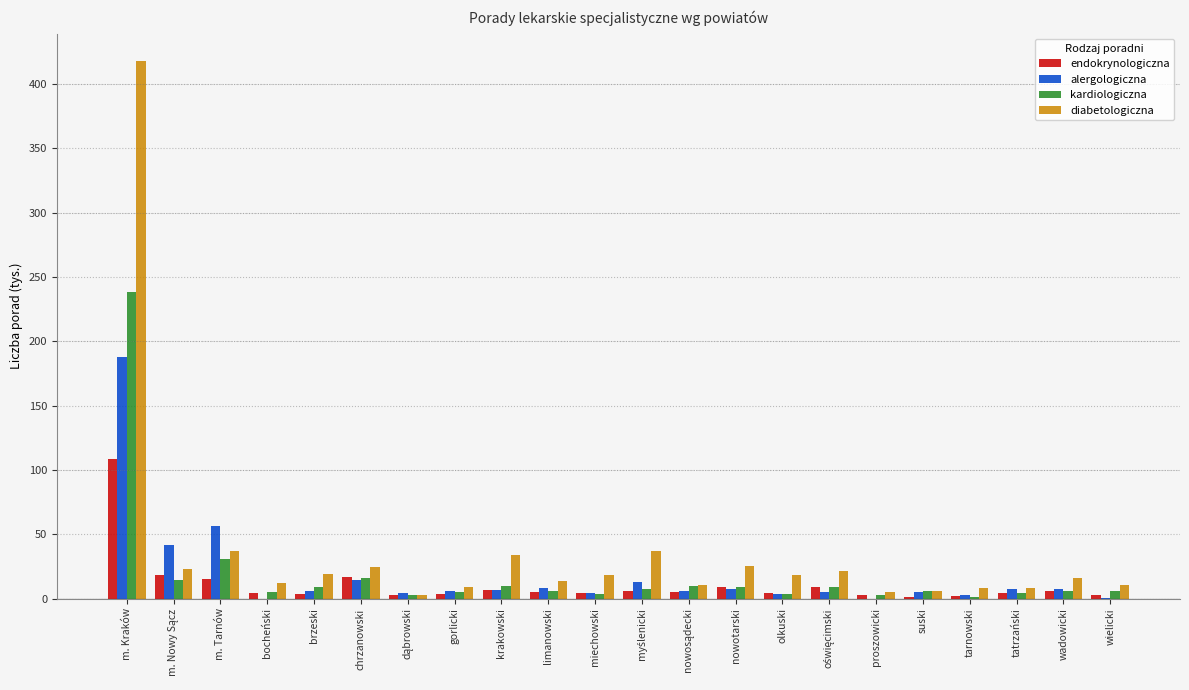

What is the difference between the diabetologiczna values at m. Tarnów and limanowski?

23.5